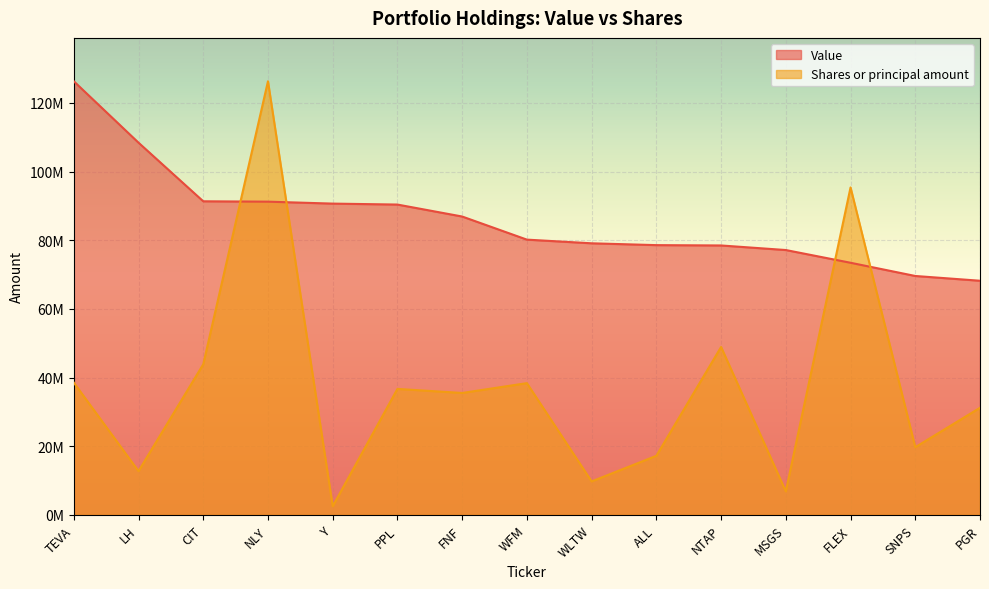

How many lines are shown in the chart?

2